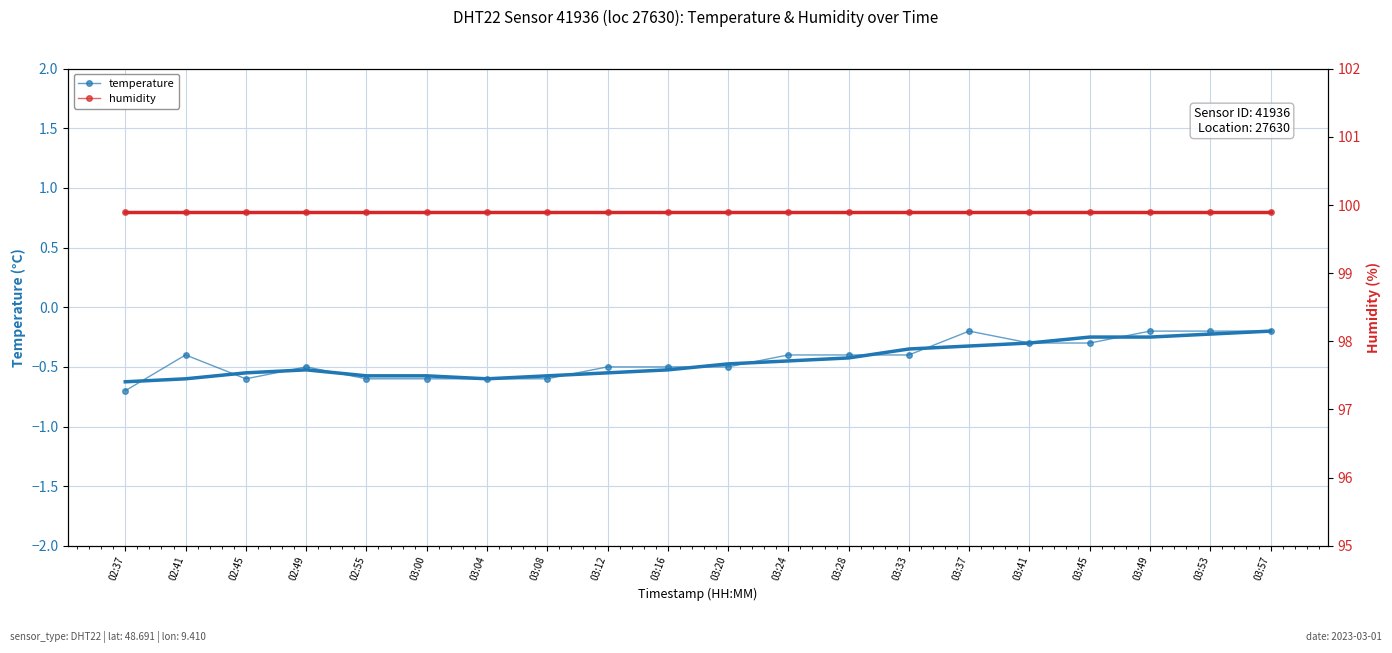

What are all the series names shown in the legend?

temperature, humidity